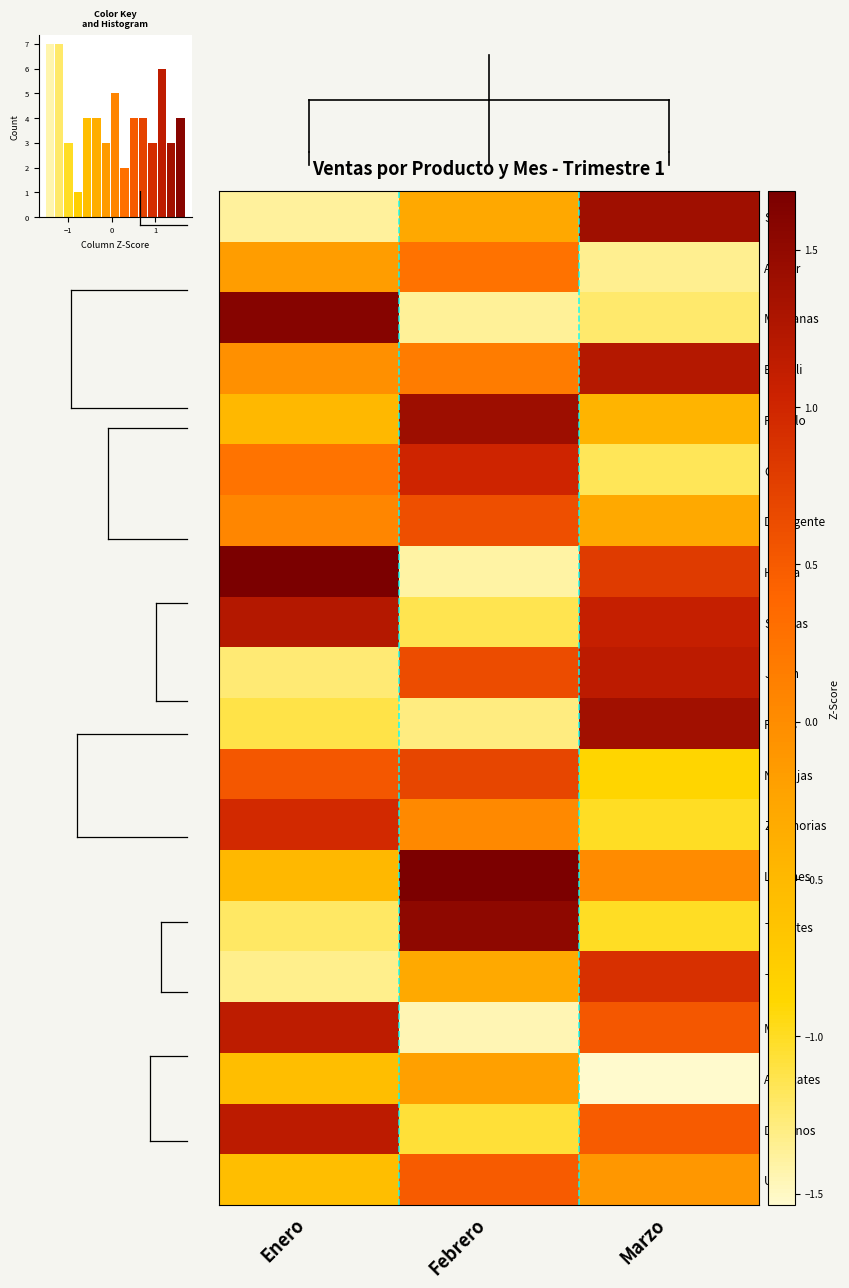

What is the lowest value of the Jabon series?

-1.3